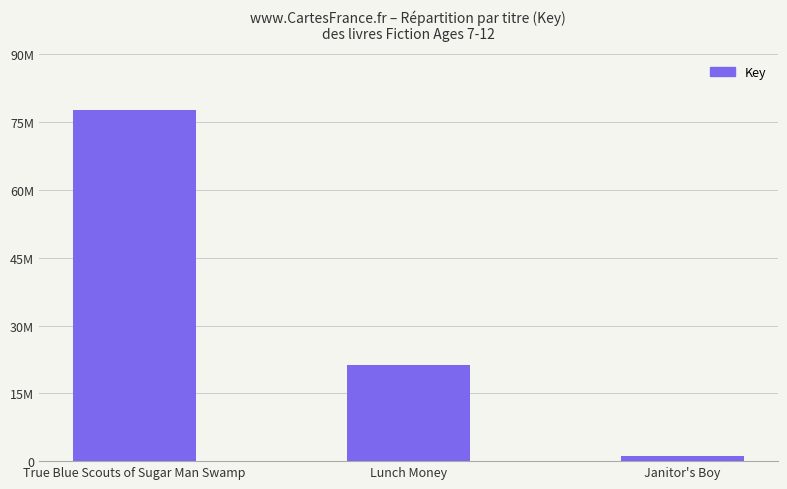

Are the bars horizontal?

No